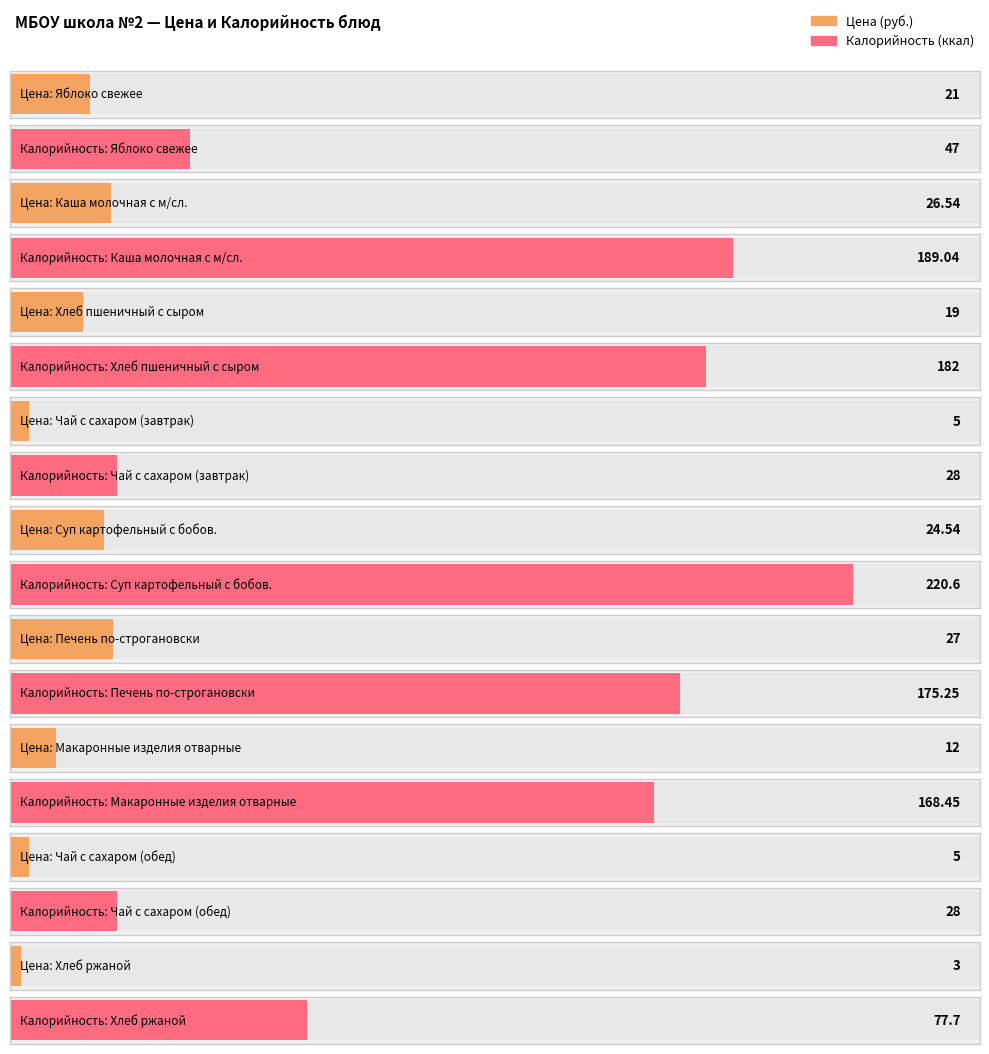

At Яблоко свежее, list the series in order from largest to smallest.

Калорийность, Цена